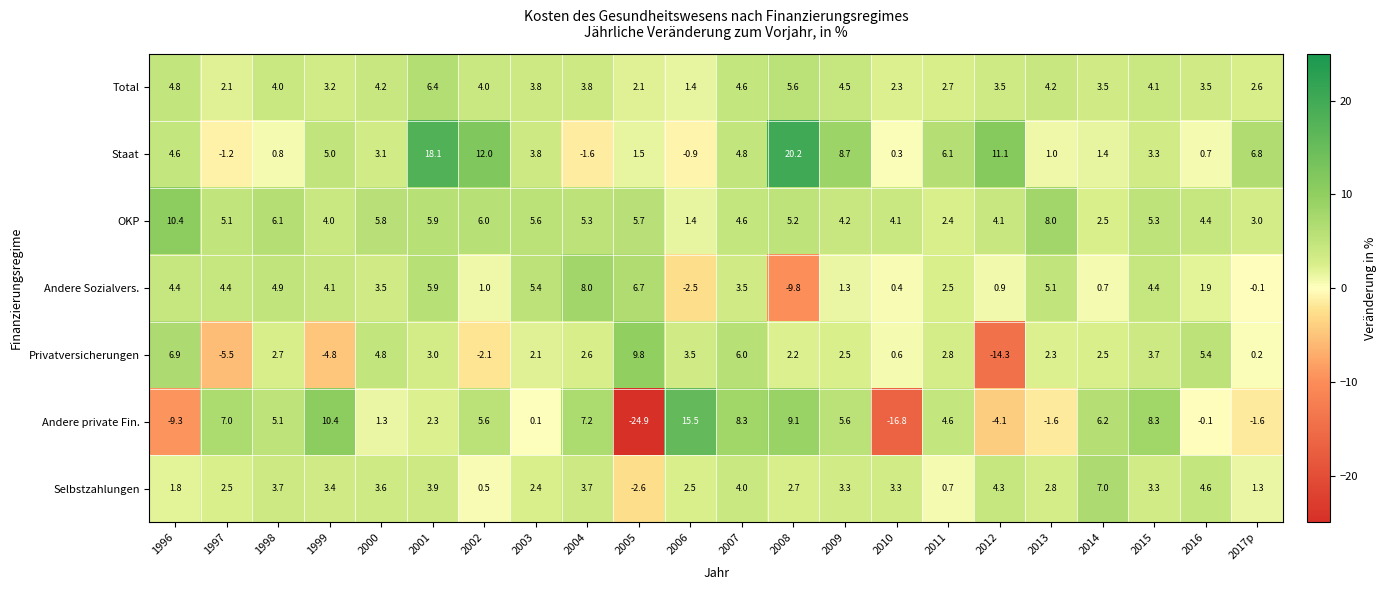

What is the difference between the maximum and minimum values in the Total series?

5.0